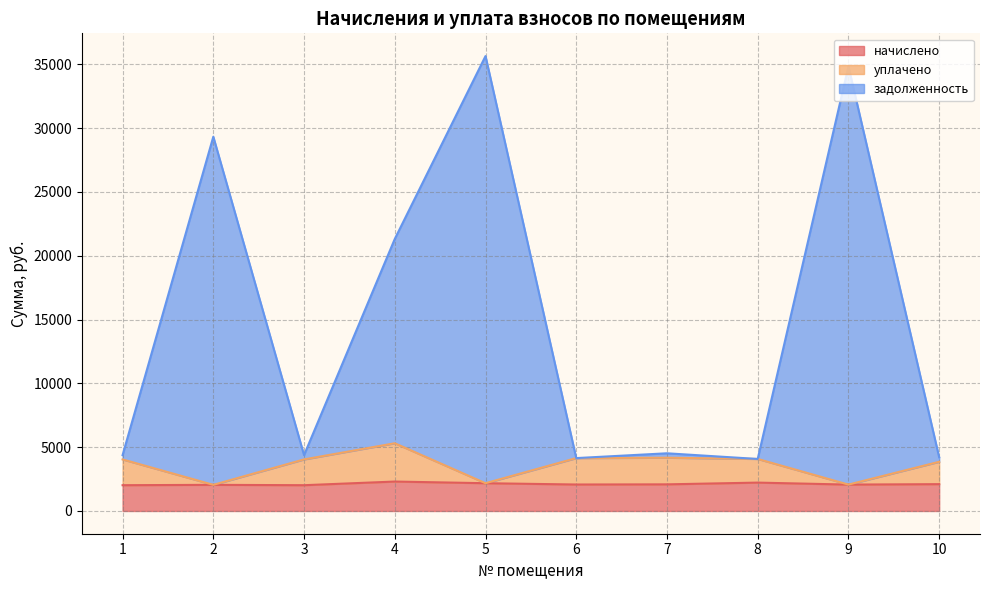

What are all the series names shown in the legend?

начислено, уплачено, задолженность